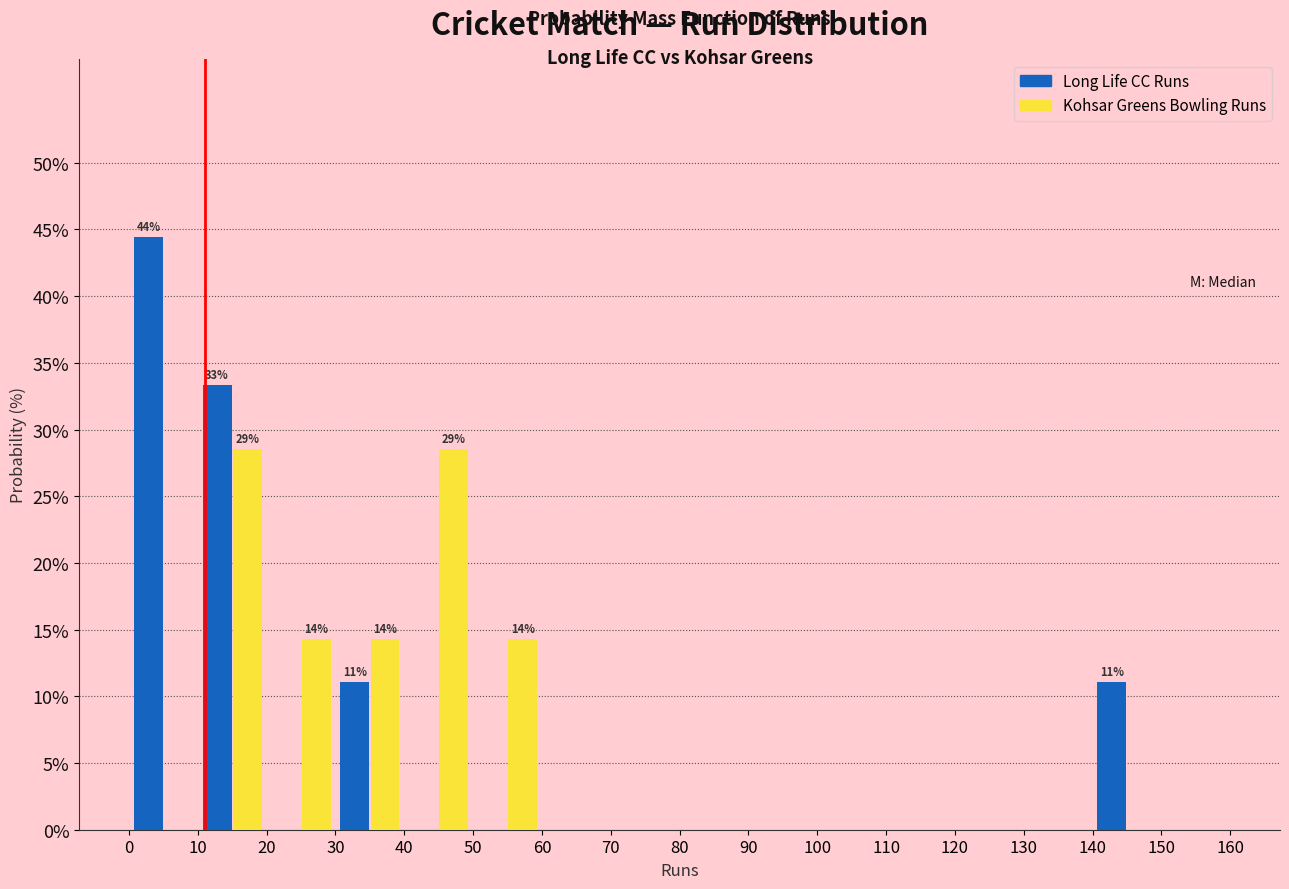

In the Long Life CC Runs series, which range on the x-axis has the tallest bar?

0 to 10